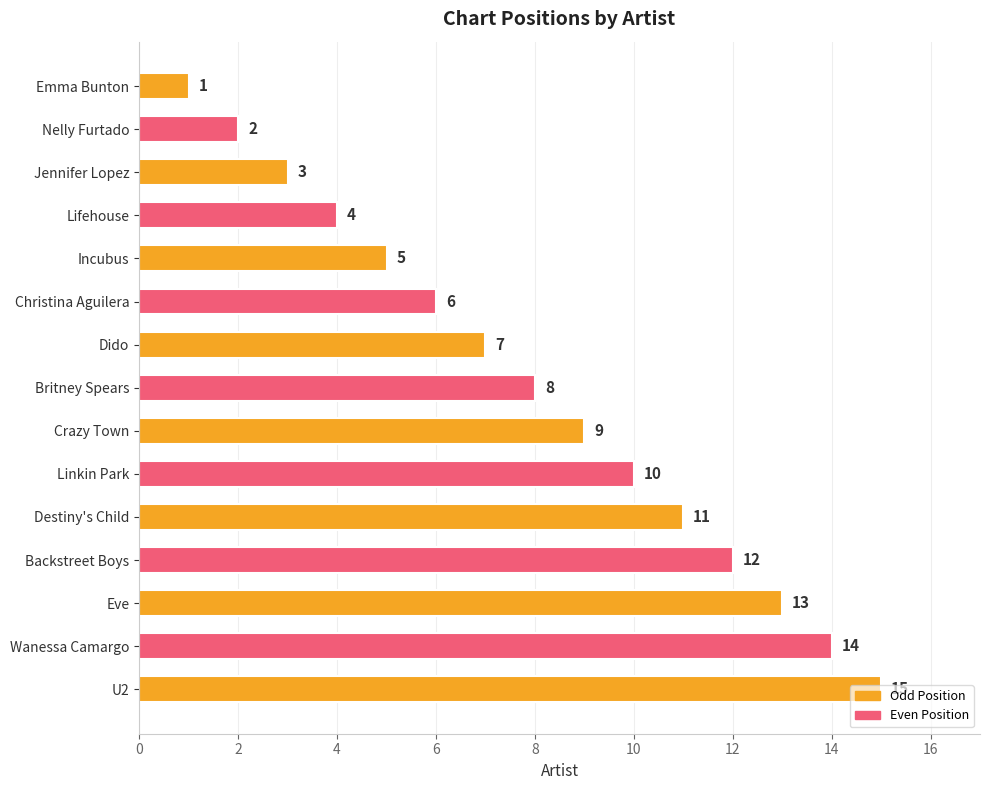

How many values are below 8?

7